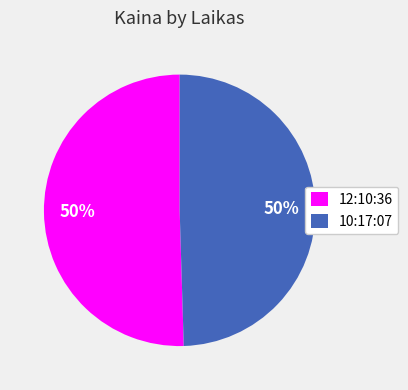

True or false: 12:10:36 accounts for 64% of the total.

False